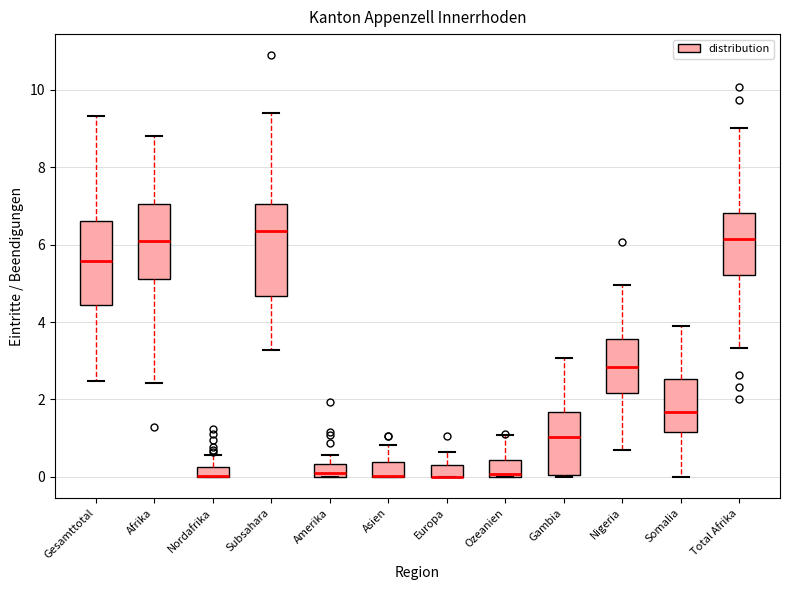

Where is the upper edge of the box for Europa on the y-axis? The values are not printed on the chart, so give them approximately, as read against the axis.

0.4